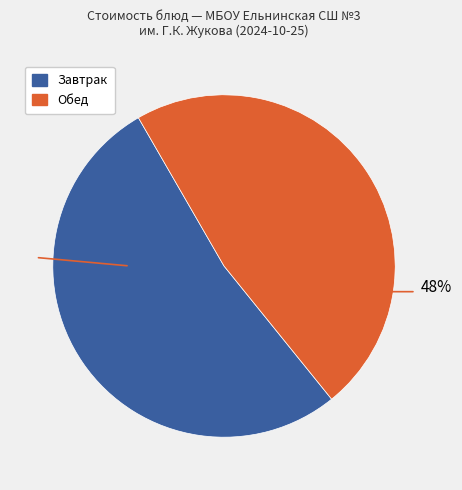

To the nearest percent, what is the average slice percentage?

50%